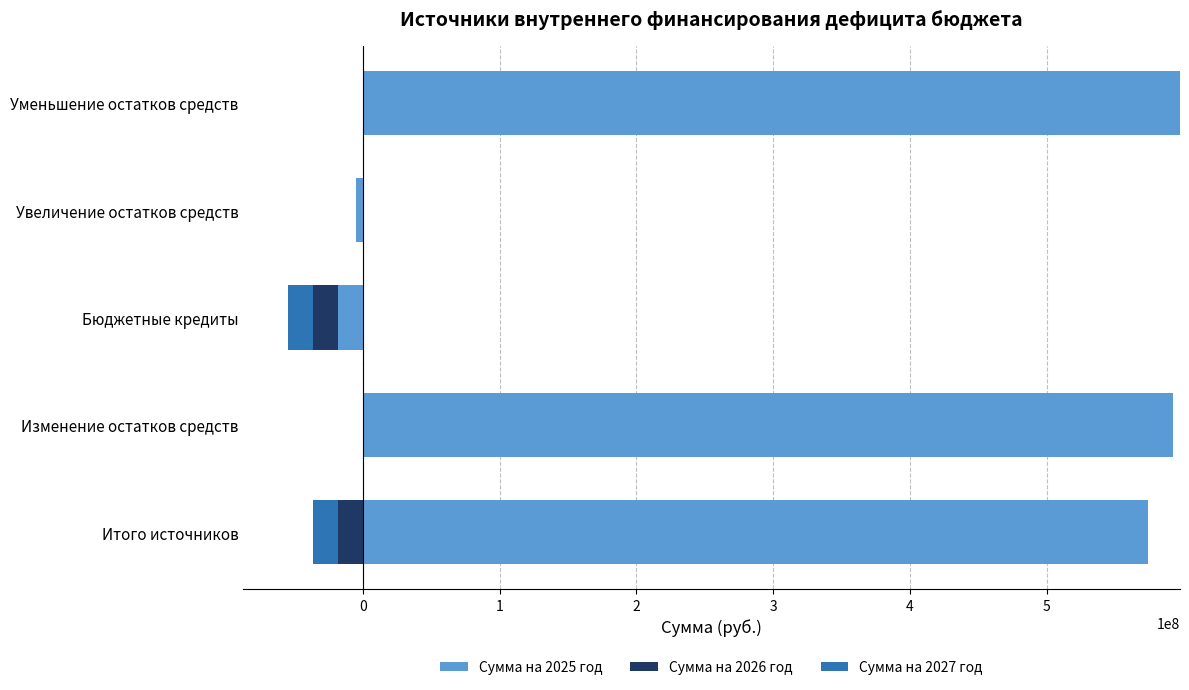

Count the number of data series in this chart.

3